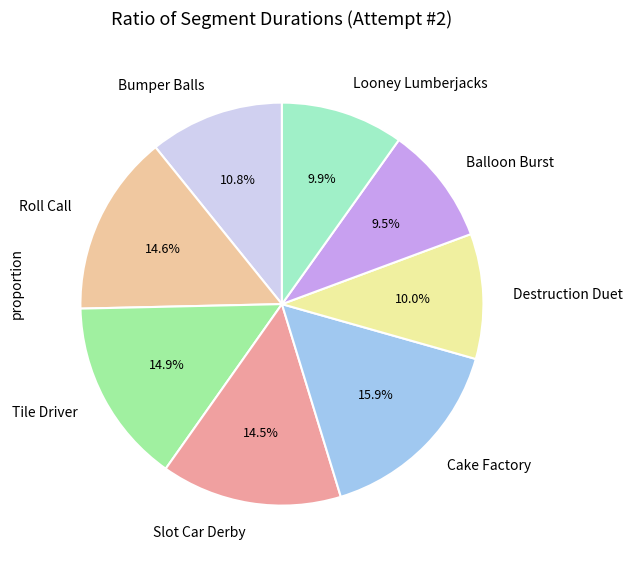

What is the ratio of the value at Cake Factory to the value at Bumper Balls?

1.5